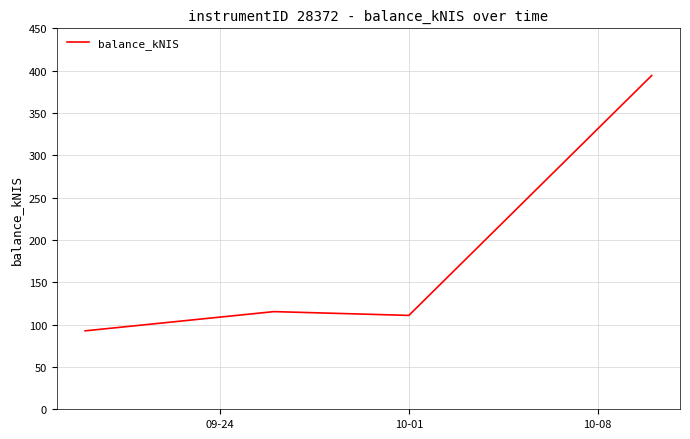

What is the average value?

178.3